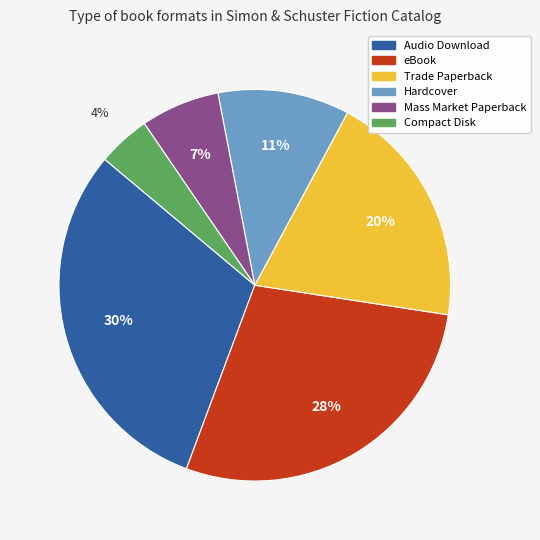

True or false: Hardcover accounts for 33% of the total.

False